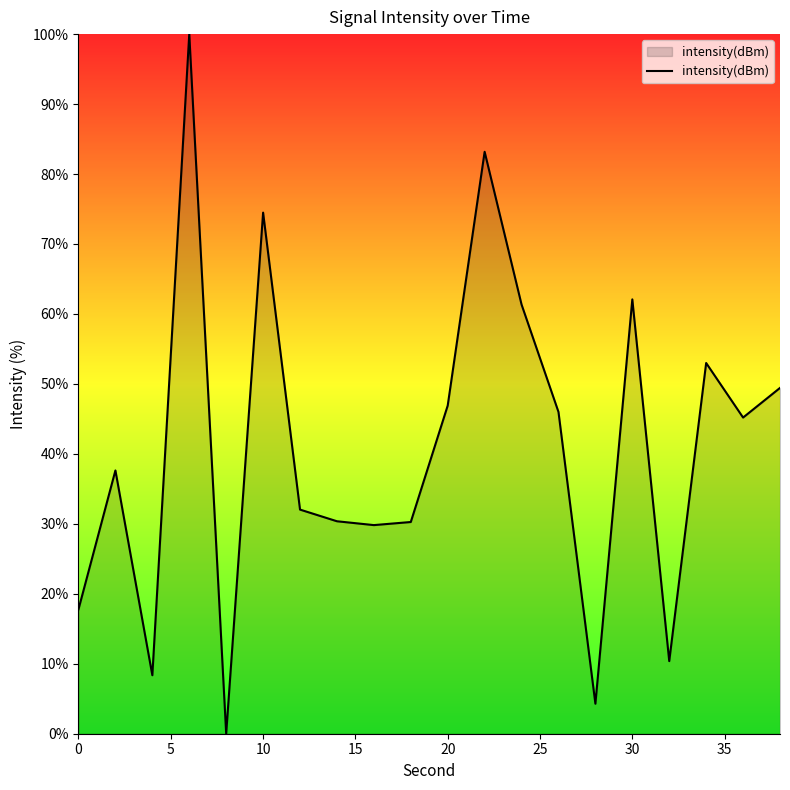

Does the chart display data point markers on the line(s)?

No